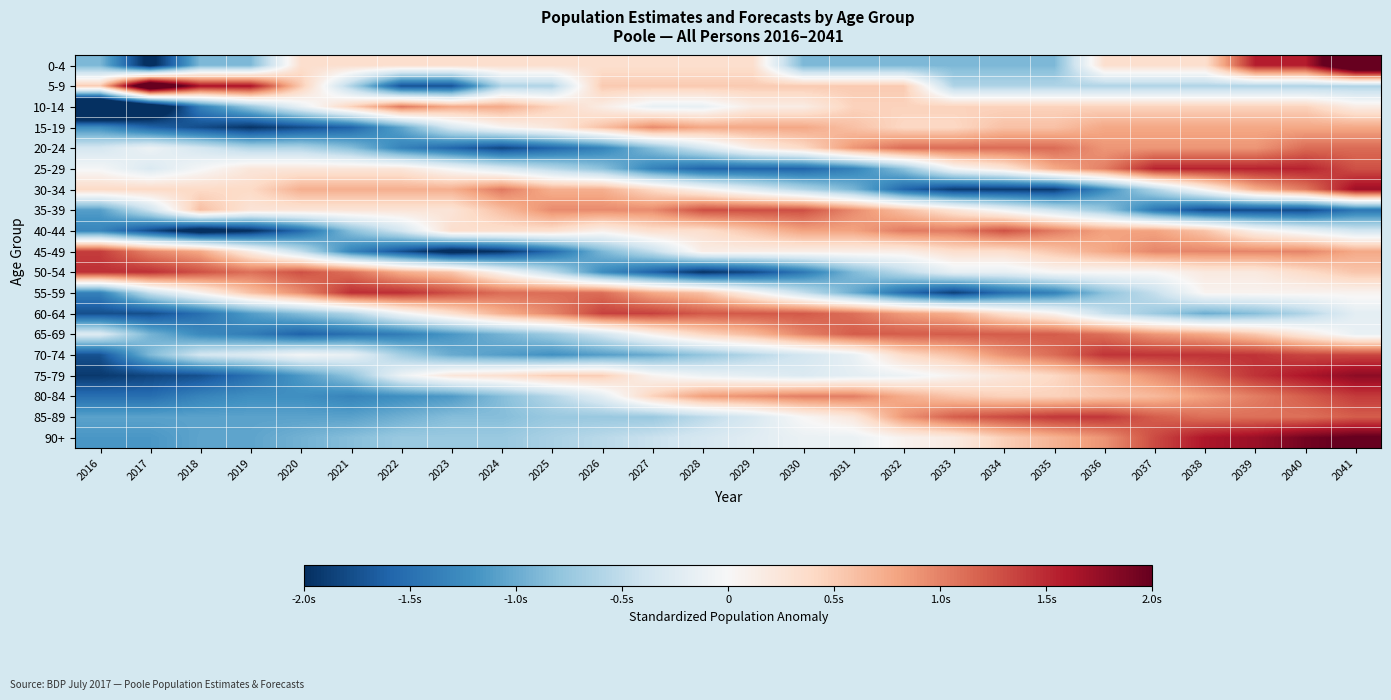

Reading right to left, list all the values displayed in this chart.

0-4: 2041=2.8	2040=1.6	2039=1.6	2038=0.3	2037=0.3	2036=0.3	2035=-0.9	2034=-0.9	2033=-0.9	2032=-0.9	2031=-0.9	2030=-0.9	2029=0.3	2028=0.3	2027=0.3	2026=0.3	2025=0.3	2024=0.3	2023=0.3	2022=0.3	2021=0.3	2020=0.3	2019=-0.9	2018=-0.9	2017=-2.1	2016=-0.9
5-9: 2041=-0.6	2040=-0.6	2039=-0.6	2038=-0.6	2037=-0.6	2036=-0.6	2035=-0.6	2034=-0.6	2033=-0.6	2032=0.5	2031=0.5	2030=0.5	2029=0.5	2028=0.5	2027=0.5	2026=0.5	2025=-0.6	2024=-0.6	2023=-1.7	2022=-1.7	2021=-0.6	2020=0.5	2019=1.6	2018=1.6	2017=2.8	2016=0.5
10-14: 2041=0.2	2040=0.5	2039=0.5	2038=0.5	2037=0.5	2036=0.5	2035=0.5	2034=0.5	2033=0.5	2032=0.5	2031=0.5	2030=0.2	2029=0.2	2028=-0.2	2027=-0.2	2026=0.2	2025=0.5	2024=0.8	2023=0.8	2022=1.1	2021=0.5	2020=-0.2	2019=-0.8	2018=-1.4	2017=-2.6	2016=-3.5
15-19: 2041=0.8	2040=0.8	2039=0.8	2038=0.8	2037=0.8	2036=0.8	2035=0.6	2034=0.6	2033=0.4	2032=0.4	2031=0.6	2030=0.8	2029=0.8	2028=0.8	2027=1.0	2026=0.6	2025=0.2	2024=0.0	2023=-0.3	2022=-1.1	2021=-1.6	2020=-1.8	2019=-2.0	2018=-1.8	2017=-1.6	2016=-1.2
20-24: 2041=1.1	2040=1.1	2039=0.9	2038=0.9	2037=0.9	2036=0.9	2035=1.1	2034=1.1	2033=1.1	2032=1.1	2031=0.9	2030=0.4	2029=0.1	2028=-0.3	2027=-0.8	2026=-1.3	2025=-1.6	2024=-1.8	2023=-1.6	2022=-1.3	2021=-0.8	2020=-0.6	2019=-0.6	2018=-0.3	2017=-0.1	2016=-0.3
25-29: 2041=1.3	2040=1.5	2039=1.5	2038=1.5	2037=1.5	2036=1.0	2035=0.8	2034=0.2	2033=-0.0	2032=-0.8	2031=-1.3	2030=-1.6	2029=-1.6	2028=-1.6	2027=-1.3	2026=-0.8	2025=-0.6	2024=-0.3	2023=-0.0	2022=0.2	2021=0.2	2020=0.2	2019=0.2	2018=-0.0	2017=-0.3	2016=-0.0
30-34: 2041=1.7	2040=1.0	2039=0.7	2038=0.1	2037=-0.6	2036=-1.2	2035=-1.9	2034=-1.9	2033=-1.9	2032=-1.6	2031=-0.9	2030=-0.6	2029=-0.3	2028=0.1	2027=0.4	2026=0.7	2025=0.7	2024=1.0	2023=0.7	2022=0.7	2021=0.7	2020=0.7	2019=0.4	2018=0.4	2017=0.4	2016=0.4
35-39: 2041=-1.4	2040=-1.8	2039=-1.8	2038=-1.8	2037=-1.4	2036=-0.8	2035=-0.4	2034=-0.1	2033=0.3	2032=0.6	2031=0.9	2030=1.3	2029=1.3	2028=1.3	2027=0.9	2026=0.9	2025=0.9	2024=0.6	2023=0.3	2022=0.3	2021=0.3	2020=0.3	2019=0.3	2018=0.6	2017=-0.4	2016=-1.1
40-44: 2041=-0.4	2040=-0.1	2039=0.1	2038=0.6	2037=0.8	2036=0.8	2035=1.0	2034=1.3	2033=1.0	2032=1.0	2031=0.8	2030=0.8	2029=0.6	2028=0.3	2027=0.3	2026=0.1	2025=0.3	2024=0.3	2023=0.3	2022=-0.4	2021=-0.8	2020=-1.5	2019=-2.0	2018=-2.2	2017=-1.8	2016=-1.3
45-49: 2041=0.8	2040=1.0	2039=1.0	2038=1.0	2037=1.0	2036=0.8	2035=0.6	2034=0.3	2033=0.3	2032=0.1	2031=0.1	2030=0.1	2029=0.1	2028=0.1	2027=-0.5	2026=-0.9	2025=-1.5	2024=-2.0	2023=-2.2	2022=-1.7	2021=-1.3	2020=-0.5	2019=0.1	2018=0.8	2017=1.0	2016=1.4
50-54: 2041=0.6	2040=0.4	2039=0.2	2038=0.2	2037=0.0	2036=0.0	2035=0.0	2034=-0.2	2033=-0.2	2032=-0.5	2031=-0.9	2030=-1.4	2029=-1.8	2028=-2.0	2027=-1.6	2026=-1.2	2025=-0.5	2024=0.0	2023=0.6	2022=0.7	2021=1.1	2020=1.3	2019=1.1	2018=1.3	2017=1.5	2016=1.5
55-59: 2041=0.1	2040=0.1	2039=0.1	2038=0.1	2037=-0.5	2036=-0.8	2035=-1.3	2034=-1.5	2033=-1.9	2032=-1.5	2031=-1.0	2030=-0.5	2029=0.1	2028=0.6	2027=0.8	2026=1.1	2025=1.1	2024=1.1	2023=1.3	2022=1.5	2021=1.5	2020=0.9	2019=0.6	2018=0.1	2017=-0.5	2016=-1.3
60-64: 2041=-0.2	2040=-0.6	2039=-0.9	2038=-1.0	2037=-0.7	2036=-0.5	2035=0.1	2034=0.3	2033=0.7	2032=0.8	2031=1.1	2030=1.2	2029=1.2	2028=1.2	2027=1.4	2026=1.4	2025=1.0	2024=0.7	2023=0.3	2022=-0.1	2021=-0.6	2020=-0.9	2019=-1.1	2018=-1.5	2017=-1.8	2016=-1.8
65-69: 2041=-0.1	2040=0.2	2039=0.5	2038=0.8	2037=0.9	2036=1.1	2035=1.2	2034=1.2	2033=1.2	2032=1.2	2031=1.2	2030=1.0	2029=0.6	2028=0.4	2027=0.1	2026=-0.4	2025=-0.7	2024=-0.9	2023=-1.2	2022=-1.4	2021=-1.5	2020=-1.6	2019=-1.4	2018=-1.3	2017=-0.9	2016=-0.3
70-74: 2041=1.3	2040=1.3	2039=1.4	2038=1.4	2037=1.4	2036=1.4	2035=1.1	2034=0.9	2033=0.6	2032=0.4	2031=-0.2	2030=-0.4	2029=-0.6	2028=-0.8	2027=-1.0	2026=-1.1	2025=-1.2	2024=-1.1	2023=-1.0	2022=-0.7	2021=-0.2	2020=-0.0	2019=-0.3	2018=-0.4	2017=-0.9	2016=-1.7
75-79: 2041=1.8	2040=1.6	2039=1.4	2038=1.2	2037=0.9	2036=0.7	2035=0.4	2034=0.2	2033=0.1	2032=-0.1	2031=-0.2	2030=-0.3	2029=-0.2	2028=-0.1	2027=0.1	2026=0.5	2025=0.5	2024=0.3	2023=0.2	2022=-0.1	2021=-0.8	2020=-1.1	2019=-1.5	2018=-1.8	2017=-1.8	2016=-1.9
80-84: 2041=1.4	2040=1.2	2039=1.0	2038=0.8	2037=0.6	2036=0.6	2035=0.5	2034=0.5	2033=0.6	2032=0.7	2031=1.0	2030=1.0	2029=0.9	2028=0.8	2027=0.5	2026=-0.2	2025=-0.6	2024=-0.9	2023=-1.1	2022=-1.2	2021=-1.3	2020=-1.2	2019=-1.2	2018=-1.3	2017=-1.5	2016=-1.5
85-89: 2041=1.2	2040=1.1	2039=1.1	2038=1.1	2037=1.2	2036=1.4	2035=1.4	2034=1.3	2033=1.2	2032=0.9	2031=0.2	2030=0.0	2029=-0.3	2028=-0.5	2027=-0.7	2026=-0.7	2025=-0.7	2024=-0.9	2023=-0.9	2022=-1.0	2021=-1.1	2020=-1.1	2019=-1.1	2018=-1.1	2017=-1.1	2016=-1.1
90+: 2041=2.0	2040=1.9	2039=1.7	2038=1.6	2037=1.3	2036=0.9	2035=0.7	2034=0.5	2033=0.2	2032=0.1	2031=-0.1	2030=-0.1	2029=-0.2	2028=-0.3	2027=-0.4	2026=-0.5	2025=-0.6	2024=-0.7	2023=-0.7	2022=-0.7	2021=-0.9	2020=-1.0	2019=-1.1	2018=-1.1	2017=-1.2	2016=-1.2